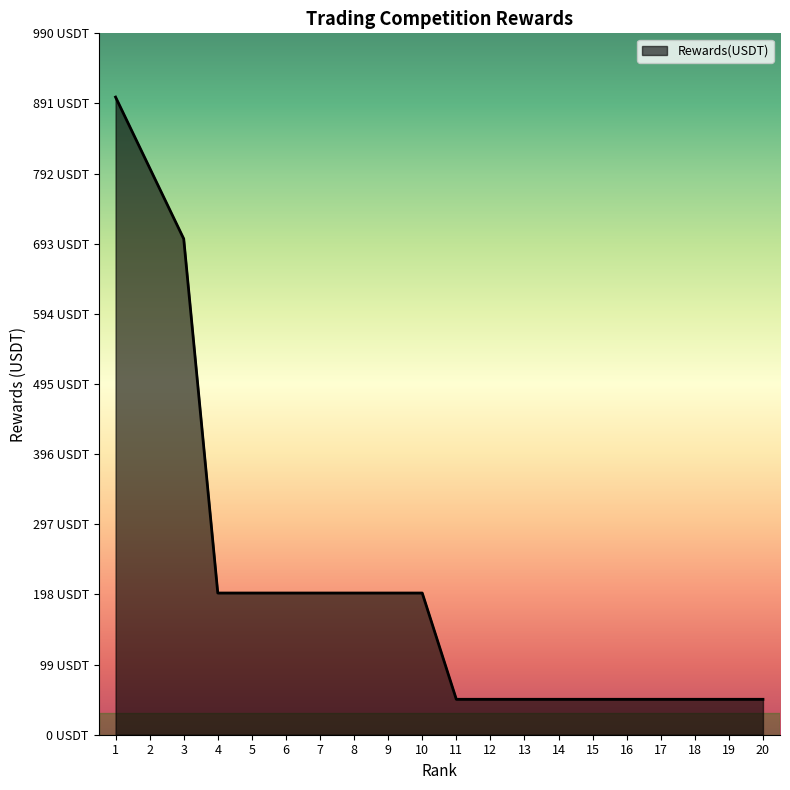

Does the chart display data point markers on the line(s)?

No